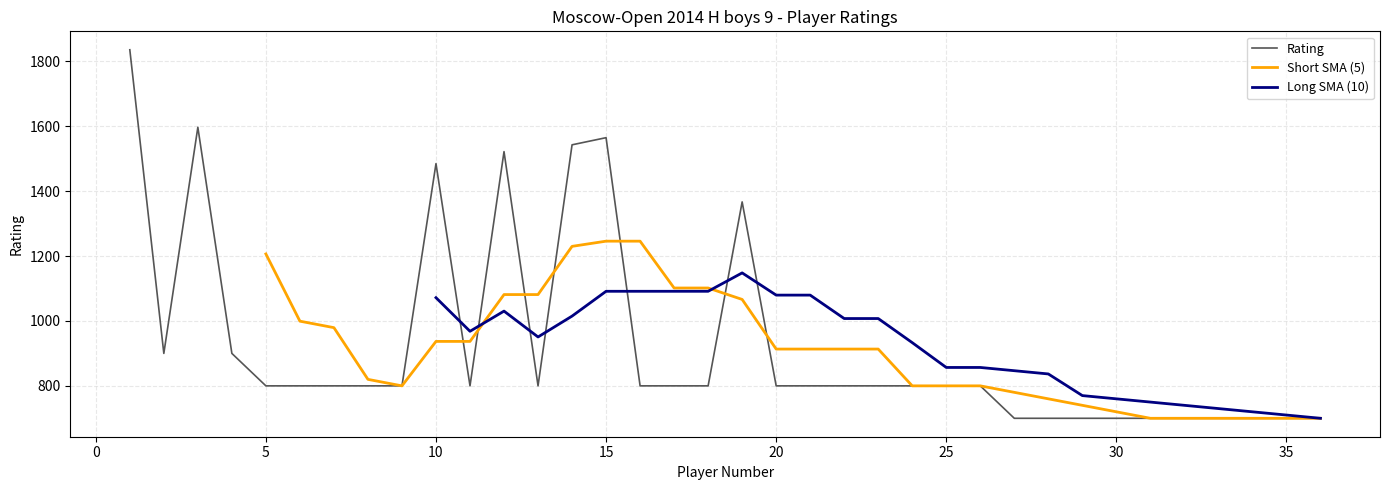

Does the chart have visible grid lines?

Yes